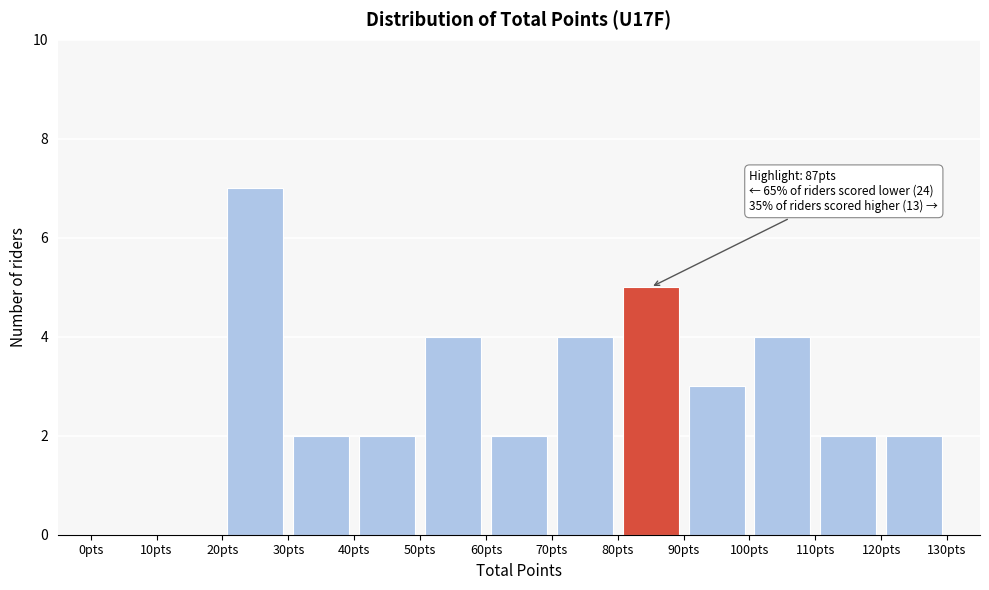

Which range on the x-axis has the tallest bar?

20 to 30